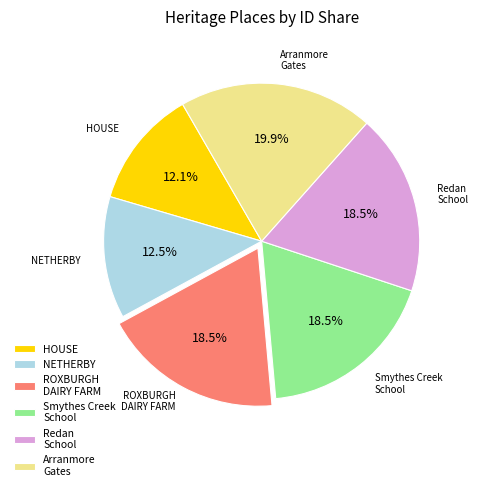

What percentage is the Arranmore Gates slice, to the nearest percent?

20%